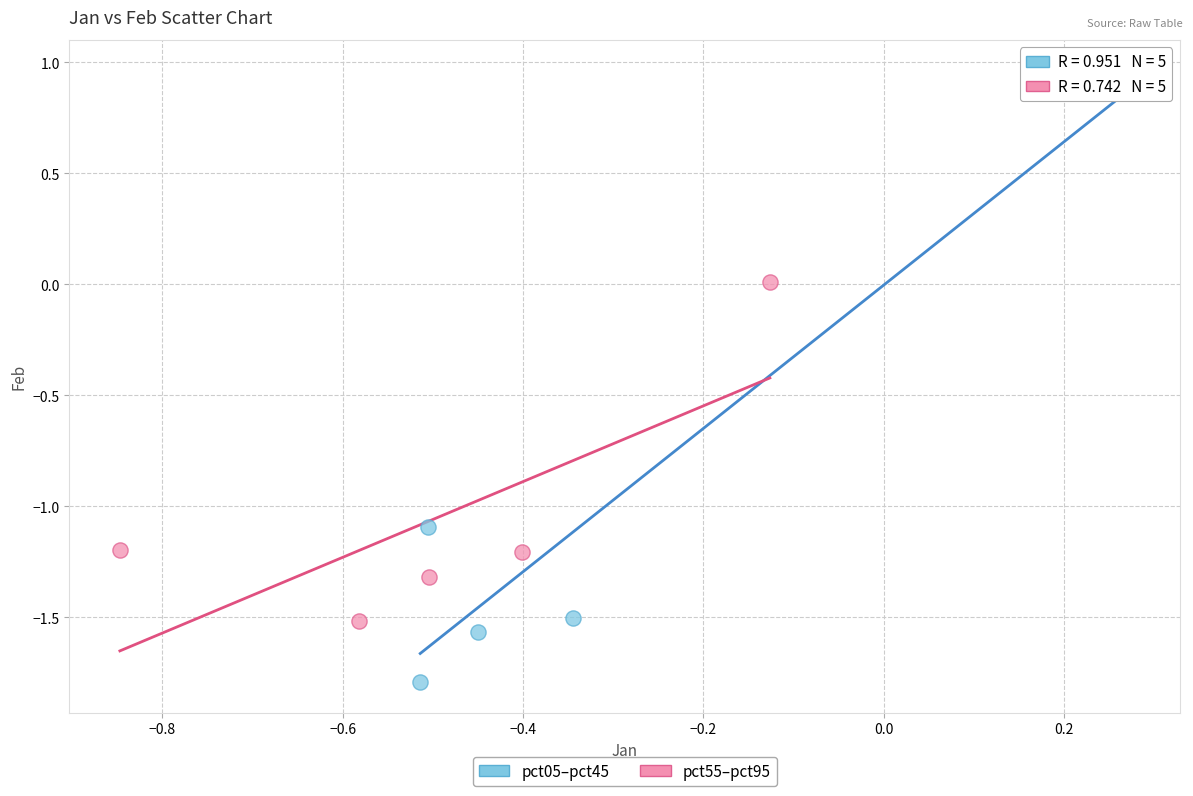

Which series contains the lowest Y value?

pct05–pct45